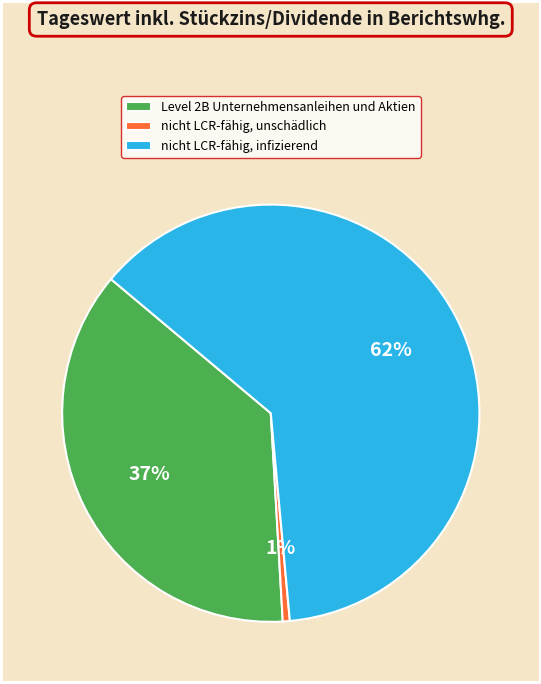

Combined, do nicht LCR-fähig, infizierend and nicht LCR-fähig, unschädlich account for over 50%?

Yes